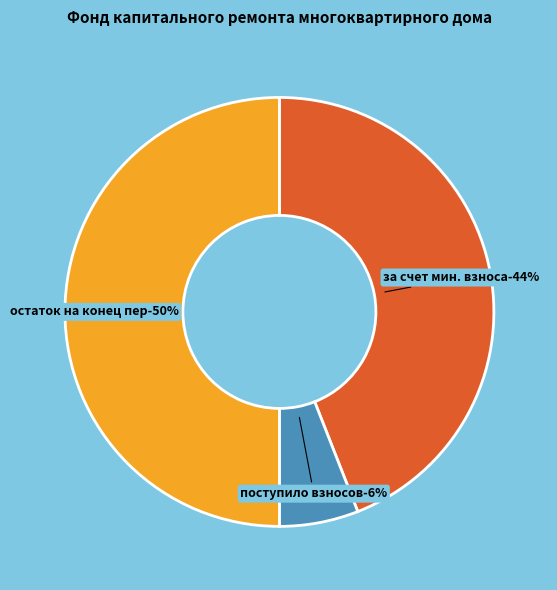

Is there any slice that represents more than half of the pie?

No